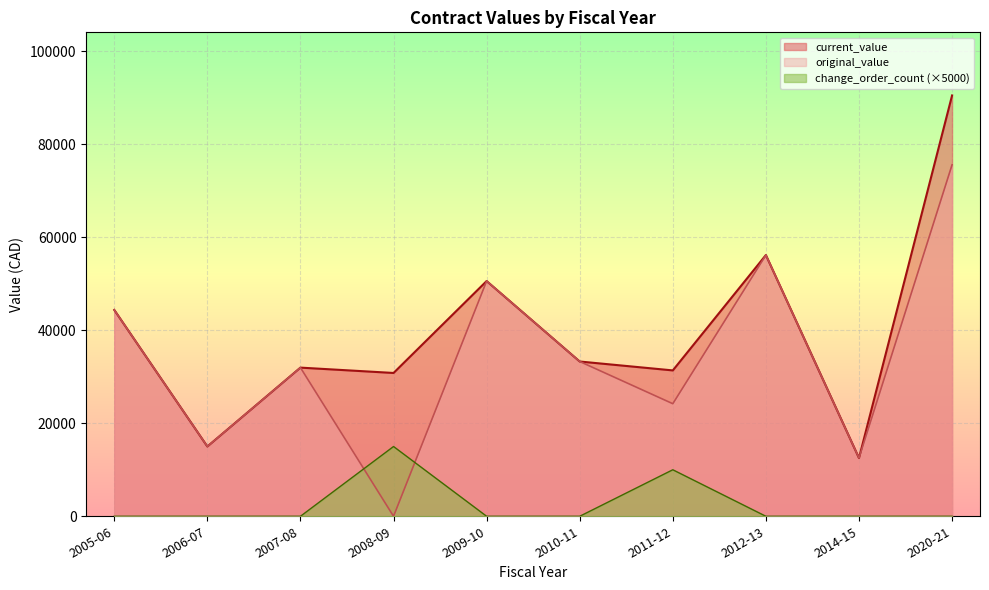

Count the number of data series in this chart.

3